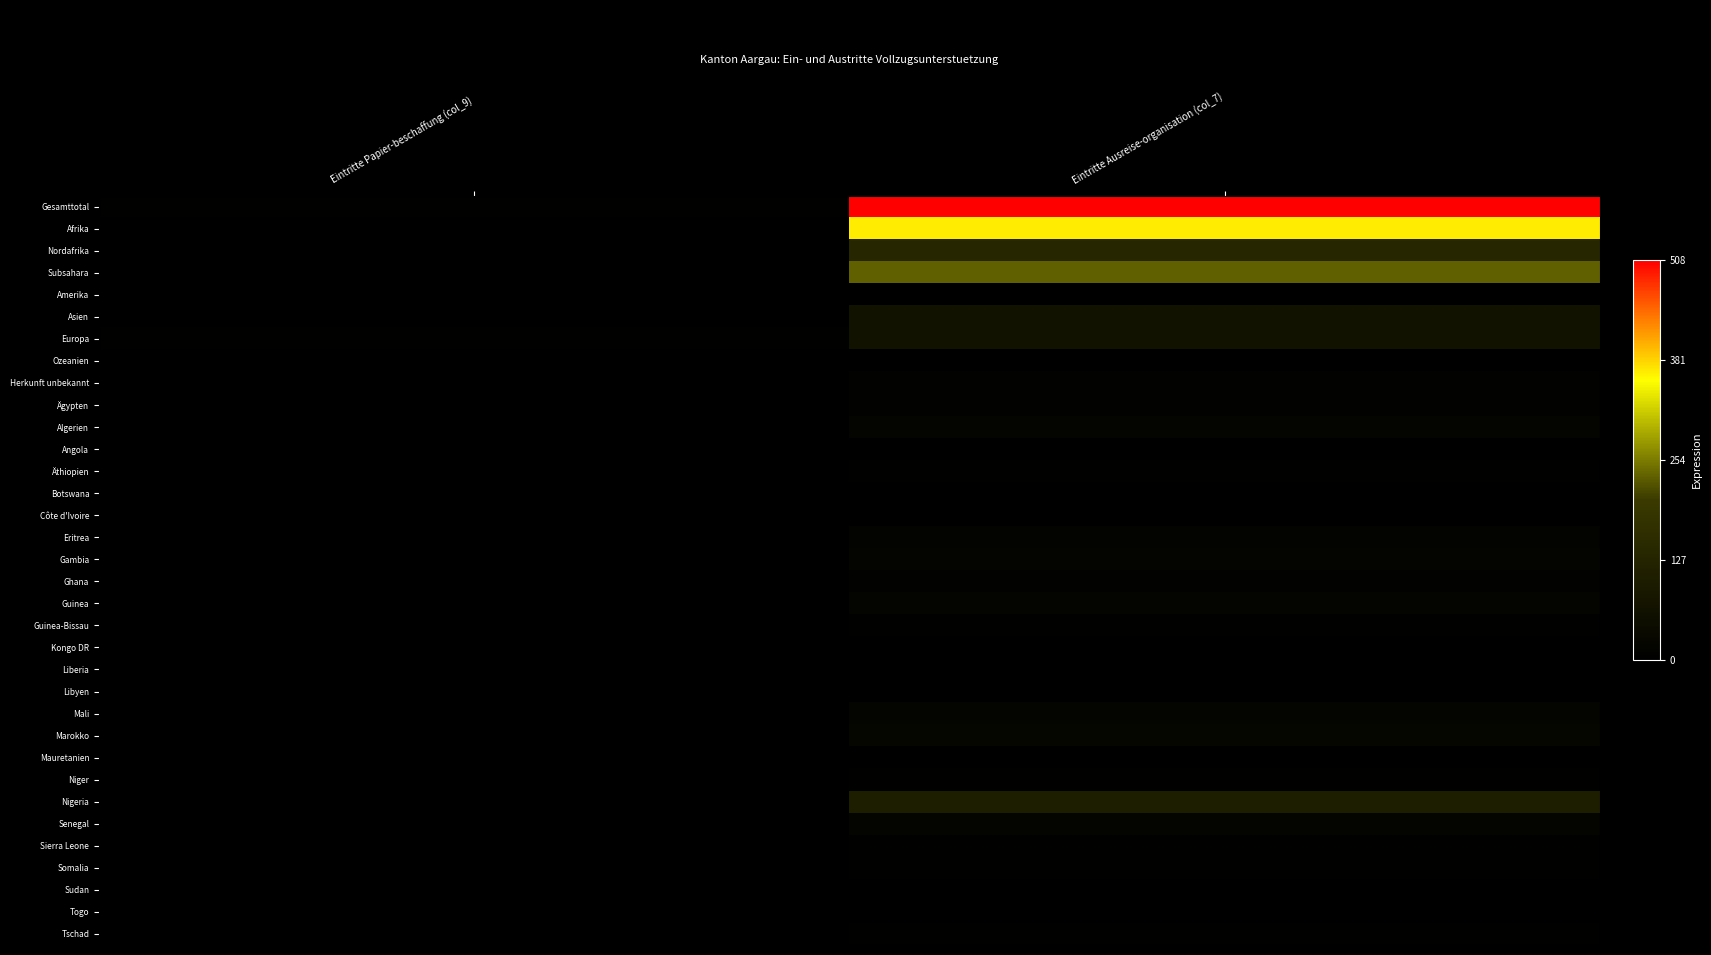

At how many categories does at least one series exceed 493?

1